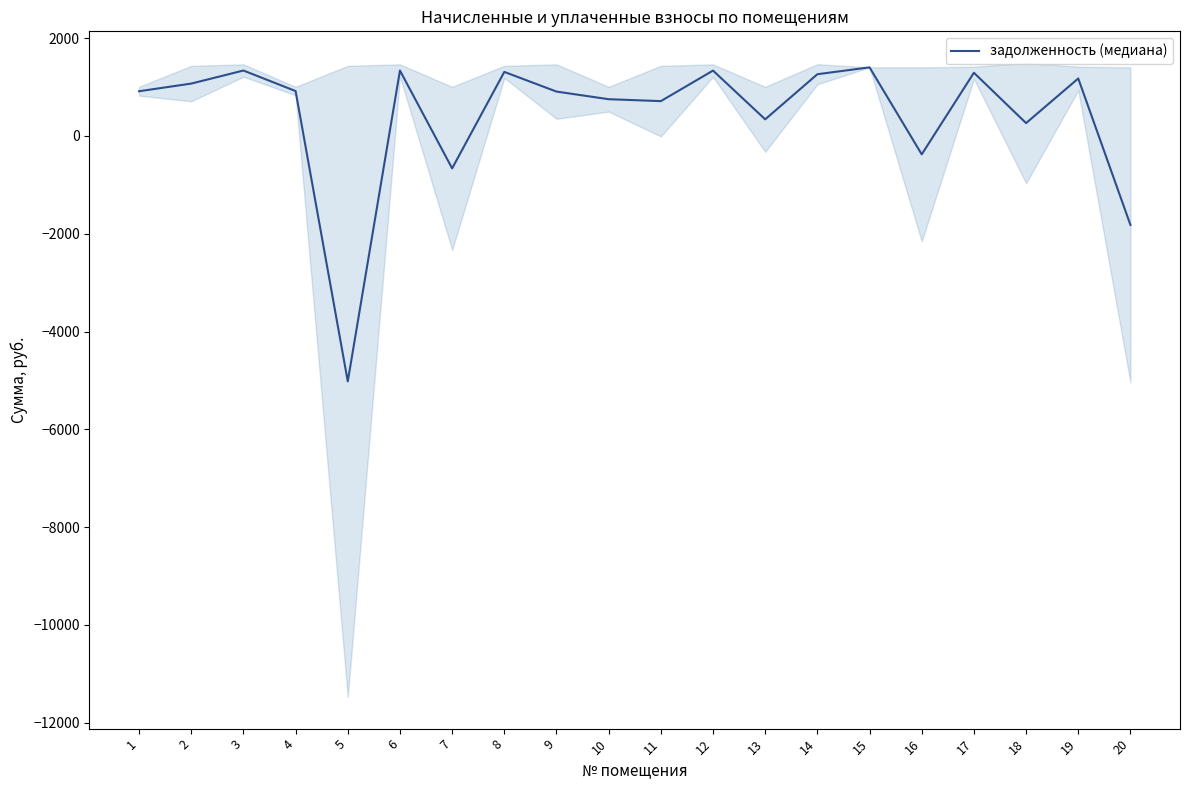

What is the sum of the values at 1 and 9?

1819.6